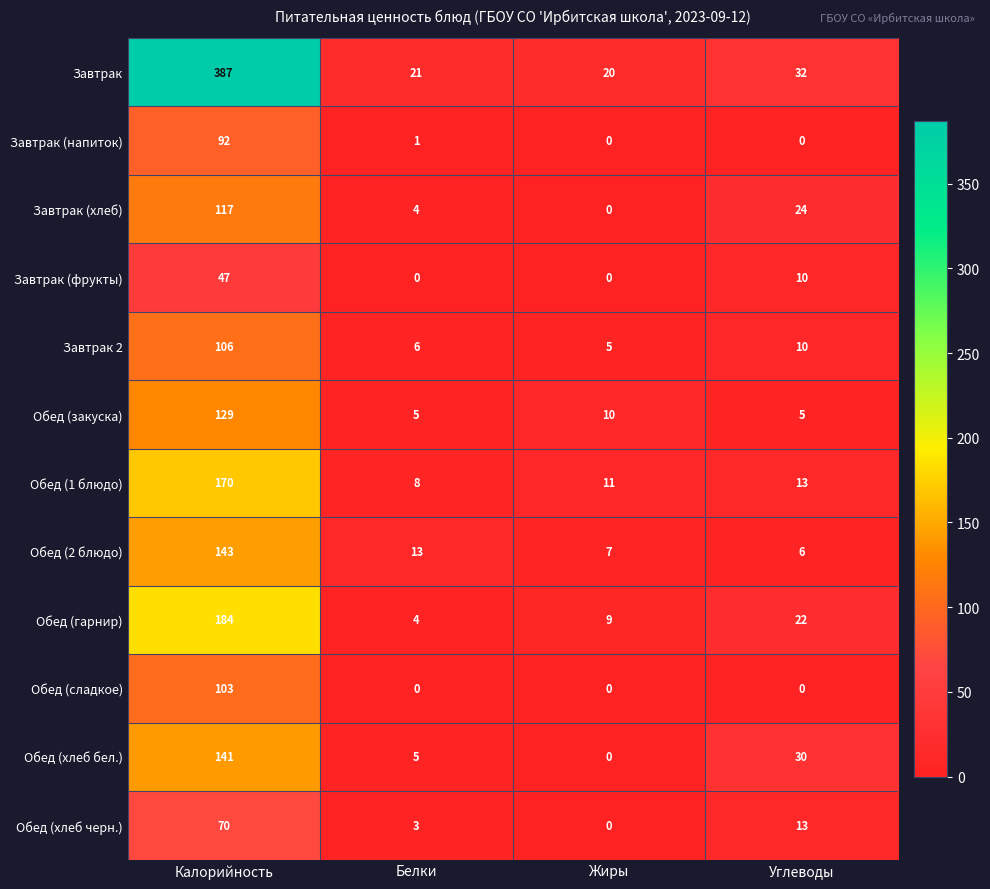

Where is Обед (закуска) nearest to the value 67?

Жиры